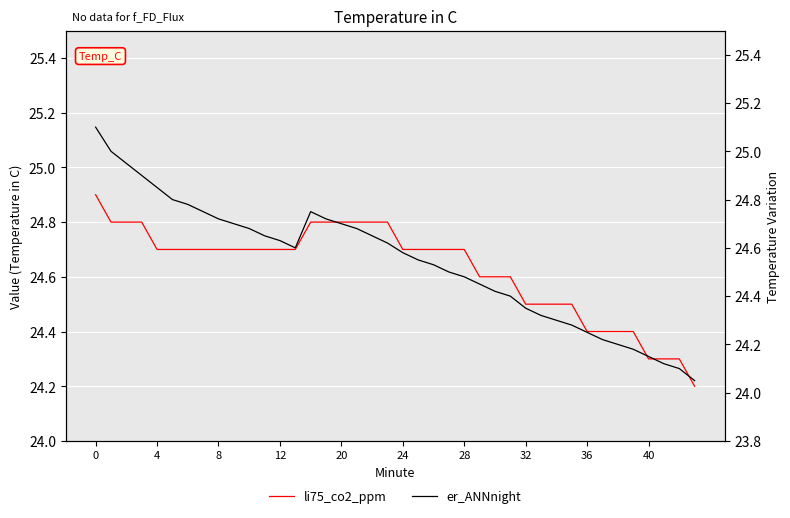

True or false: er_ANNnight has a value of 33.4 at 10.

False